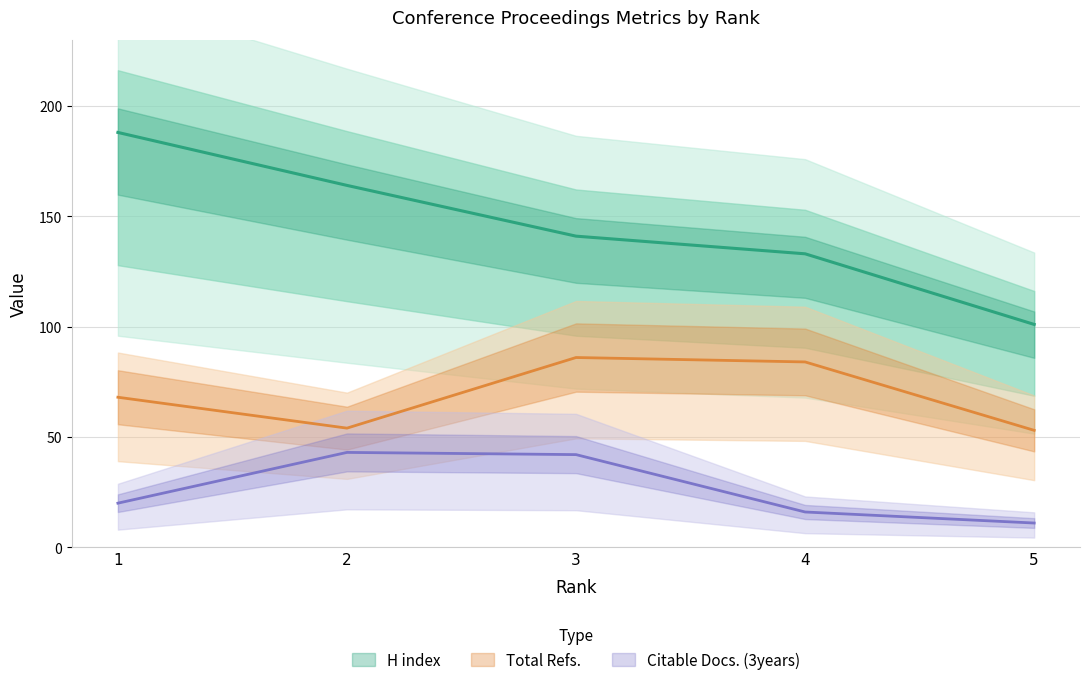

What is the difference between the maximum and minimum values in the H index series?

87